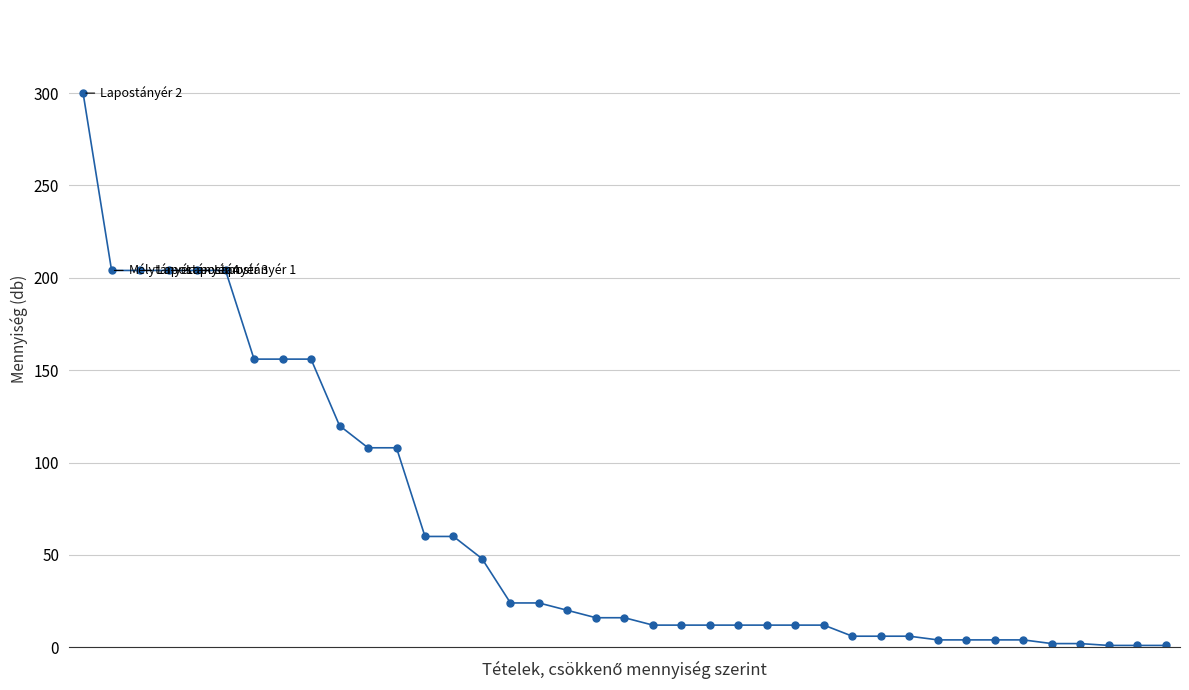

What is the difference between the maximum and second lowest values?

299